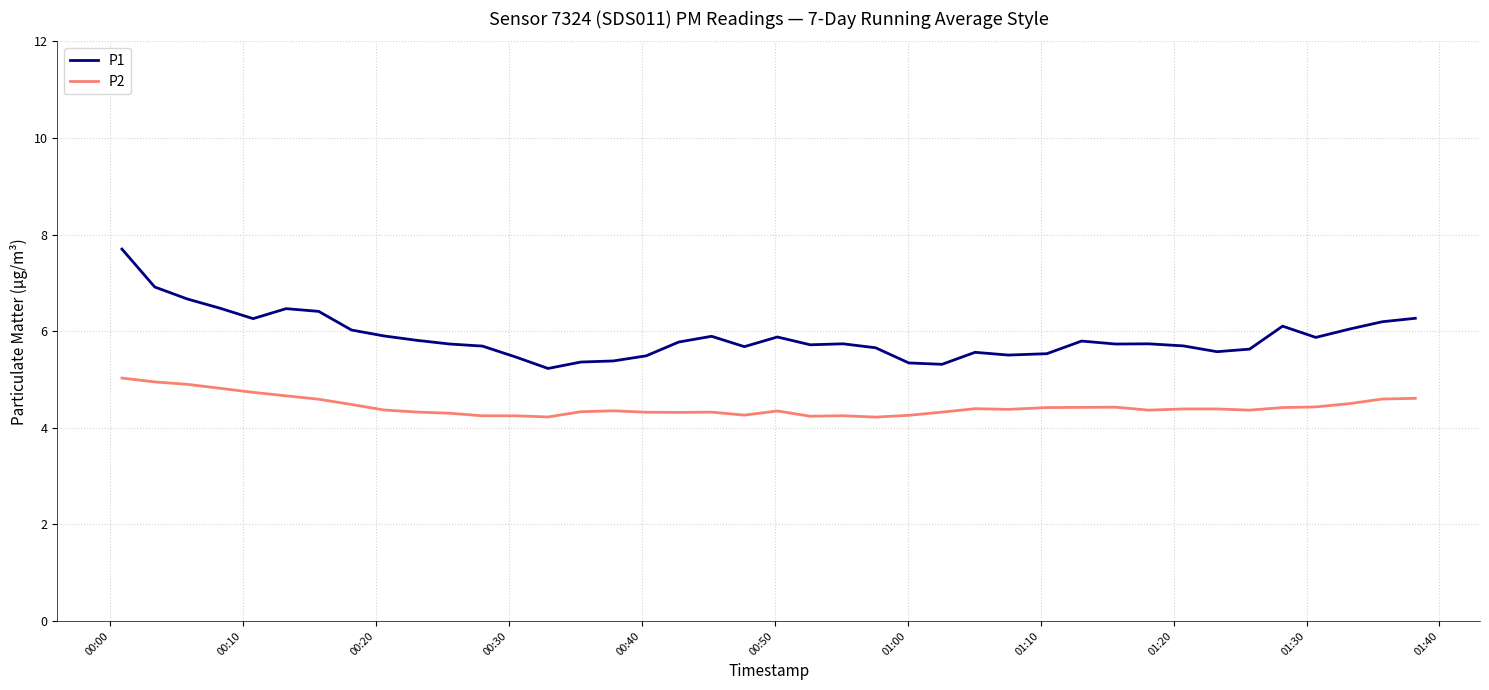

True or false: P2 and P1 cross at least once.

False